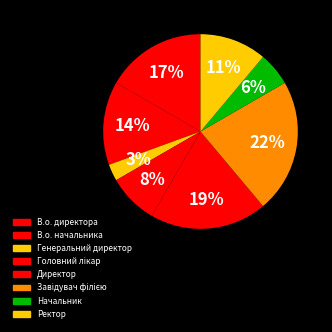

Which category has the smallest portion of the pie?

Генеральний директор